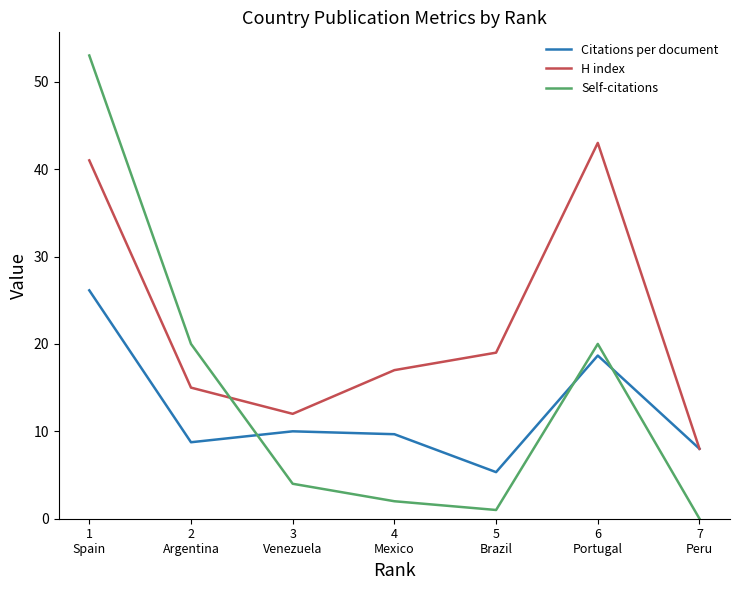

Count the number of categories in the chart.

7